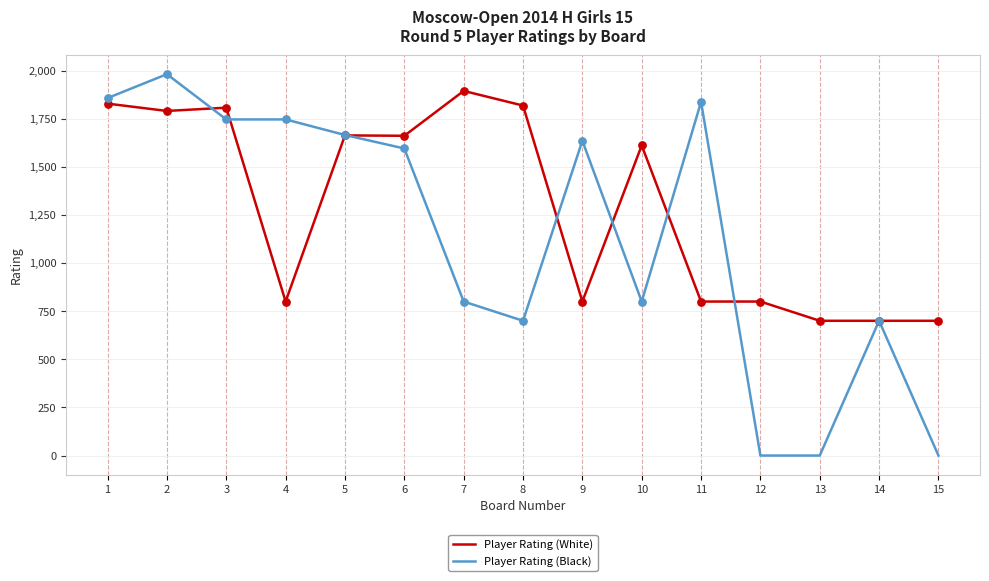

Between 1 and 11, which series saw the biggest shift?

Player Rating (White)